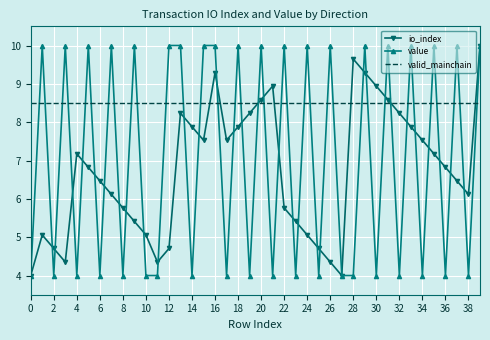

Reading left to right, extract all data points from this chart.

io_index: 4.0	5.1	4.7	4.4	7.2	6.8	6.5	6.1	5.8	5.4	5.1	4.4	4.7	8.2	7.9	7.5	9.3	7.5	7.9	8.2	8.6	8.9	5.8	5.4	5.1	4.7	4.4	4.0	9.6	9.3	8.9	8.6	8.2	7.9	7.5	7.2	6.8	6.5	6.1	10.0
value: 4.0	10.0	4.0	10.0	4.0	10.0	4.0	10.0	4.0	10.0	4.0	4.0	10.0	10.0	4.0	10.0	10.0	4.0	10.0	4.0	10.0	4.0	10.0	4.0	10.0	4.0	10.0	4.0	4.0	10.0	4.0	10.0	4.0	10.0	4.0	10.0	4.0	10.0	4.0	10.0
valid_mainchain: 8.5	8.5	8.5	8.5	8.5	8.5	8.5	8.5	8.5	8.5	8.5	8.5	8.5	8.5	8.5	8.5	8.5	8.5	8.5	8.5	8.5	8.5	8.5	8.5	8.5	8.5	8.5	8.5	8.5	8.5	8.5	8.5	8.5	8.5	8.5	8.5	8.5	8.5	8.5	8.5